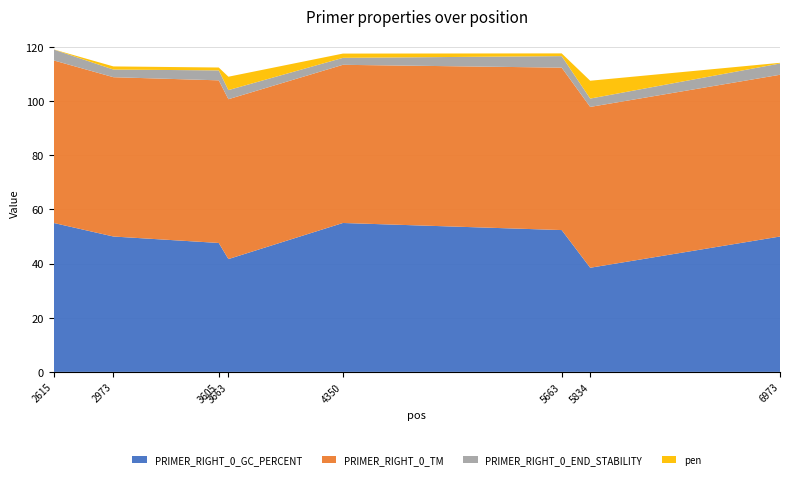

Reading left to right, what are all the values shown in this chart?

PRIMER_RIGHT_0_GC_PERCENT: 2615=55.0	2973=50.0	3605=47.6	3663=41.7	4350=55.0	5663=52.4	5834=38.5	6973=50.0
PRIMER_RIGHT_0_TM: 2615=60.0	2973=58.8	3605=60.1	3663=59.0	4350=58.4	5663=60.0	5834=59.4	6973=59.7
PRIMER_RIGHT_0_END_STABILITY: 2615=4.0	2973=2.8	3605=3.7	3663=3.4	4350=2.6	5663=4.3	5834=3.1	6973=4.2
pen: 2615=0.0	2973=1.2	3605=1.1	3663=4.9	4350=1.6	5663=1.0	5834=6.6	6973=0.3